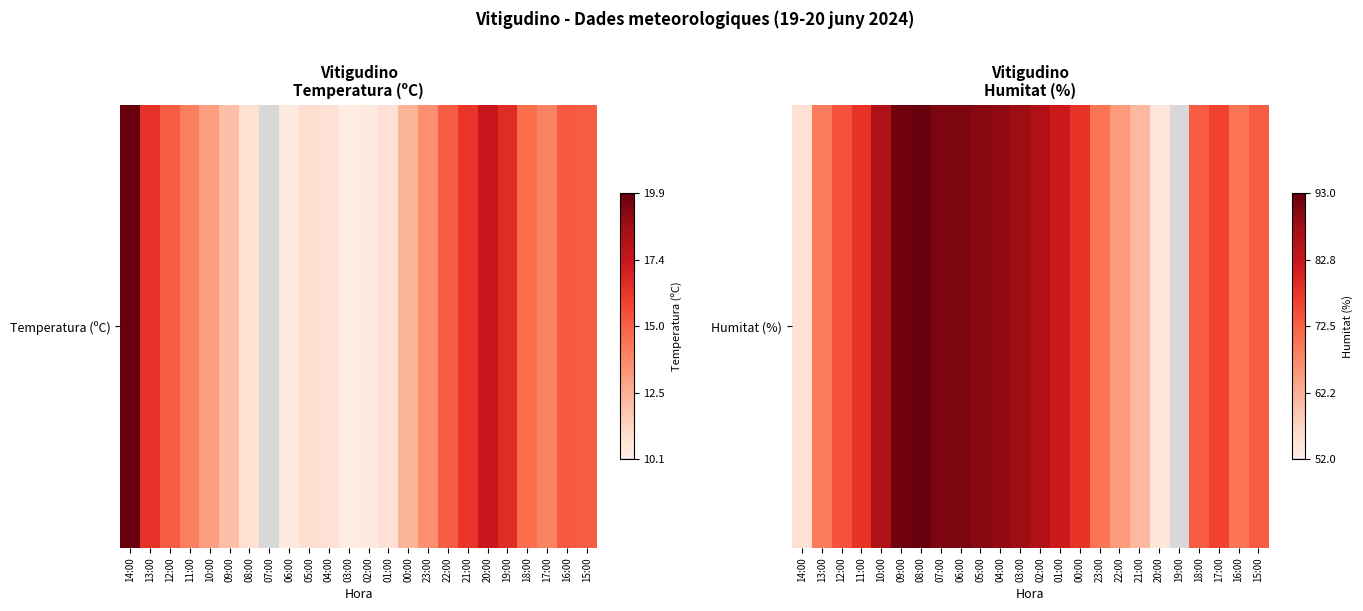

What is the change in value from 13:00 to 02:00?

+17